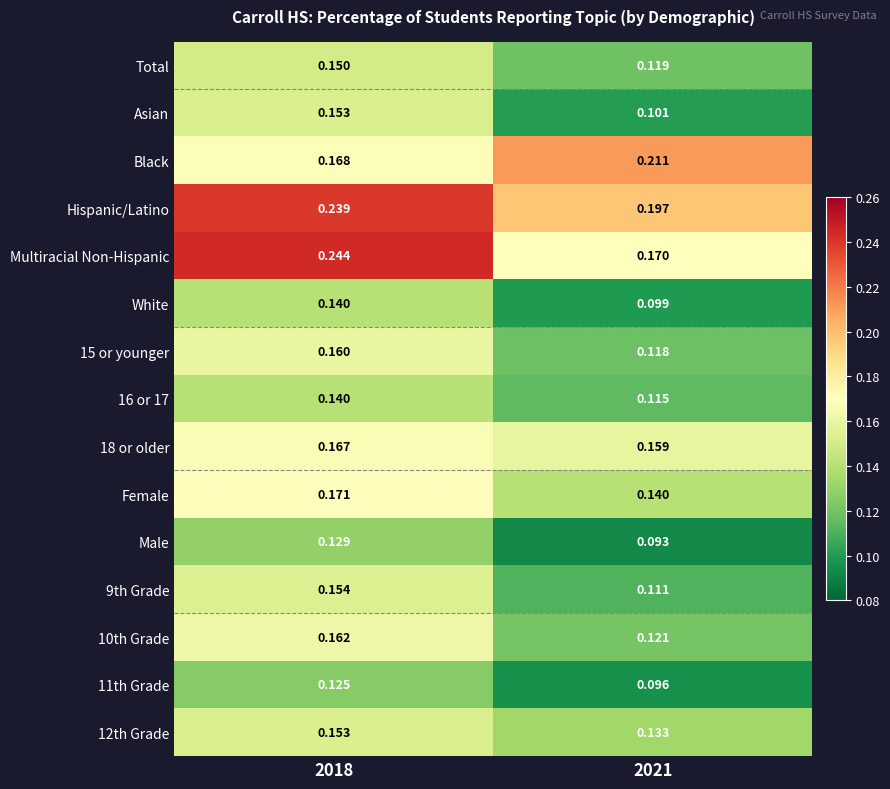

Is the value of 10th Grade at 2021 greater than the value of Hispanic/Latino at 2018?

No